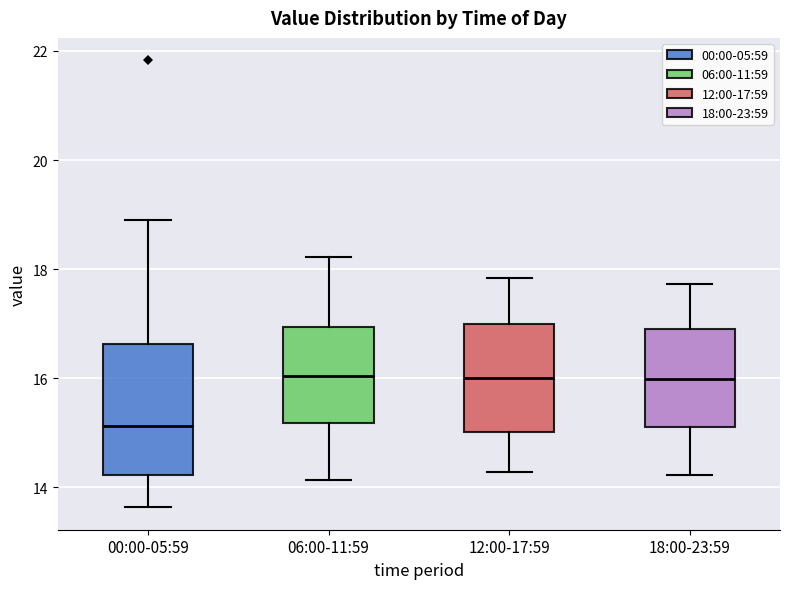

Where does the lower whisker of the box for 12:00-17:59 end on the y-axis? The values are not printed on the chart, so give them approximately, as read against the axis.

14.2